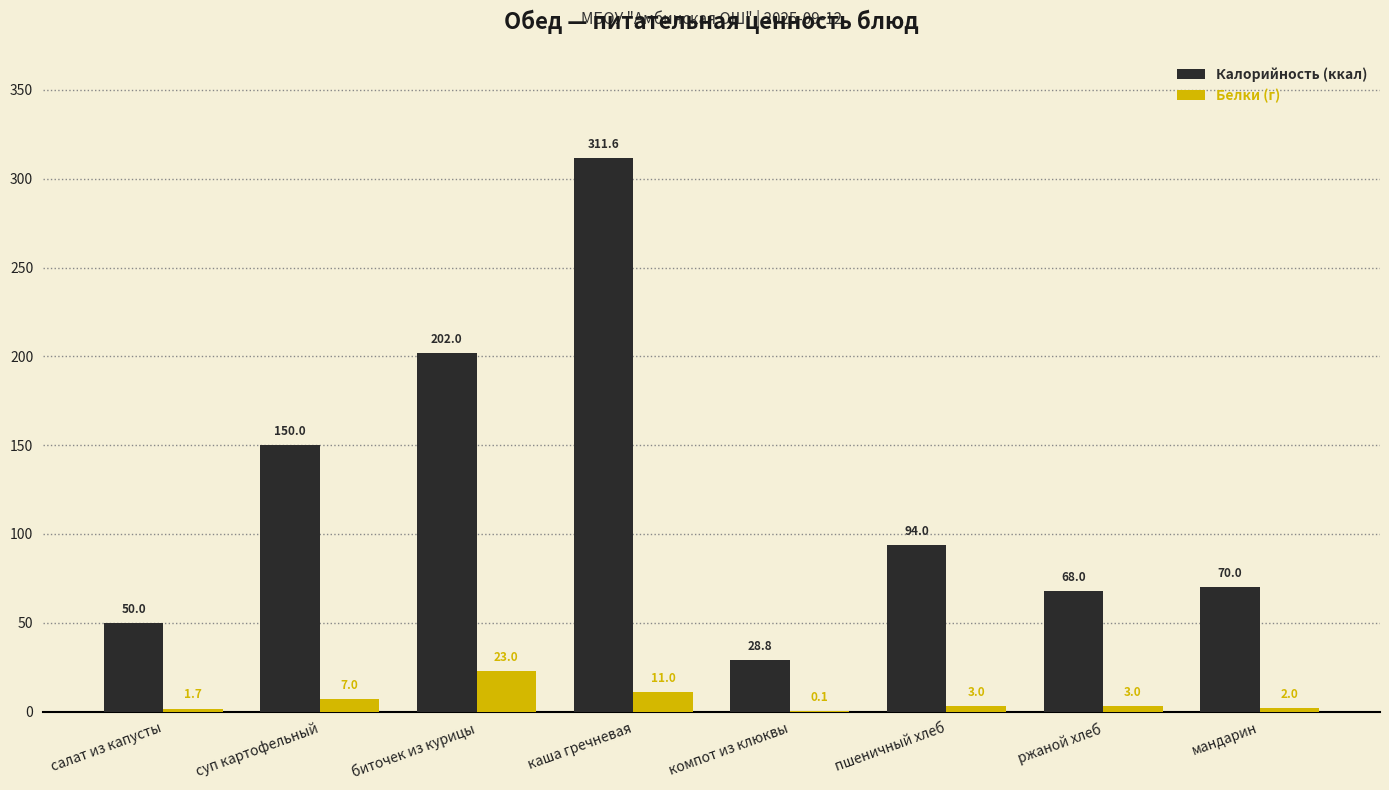

Reading left to right, extract all data points from this chart.

Калорийность (ккал): салат из капусты=50.0	суп картофельный=150.0	биточек из курицы=202.0	каша гречневая=311.6	компот из клюквы=28.8	пшеничный хлеб=94.0	ржаной хлеб=68.0	мандарин=70.0
Белки (г): салат из капусты=1.7	суп картофельный=7.0	биточек из курицы=23.0	каша гречневая=11.0	компот из клюквы=0.1	пшеничный хлеб=3.0	ржаной хлеб=3.0	мандарин=2.0